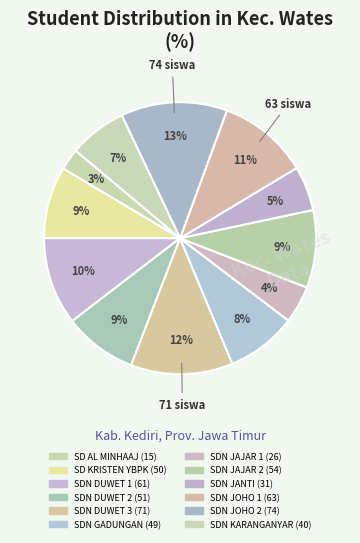

Count the number of slices in the pie.

12